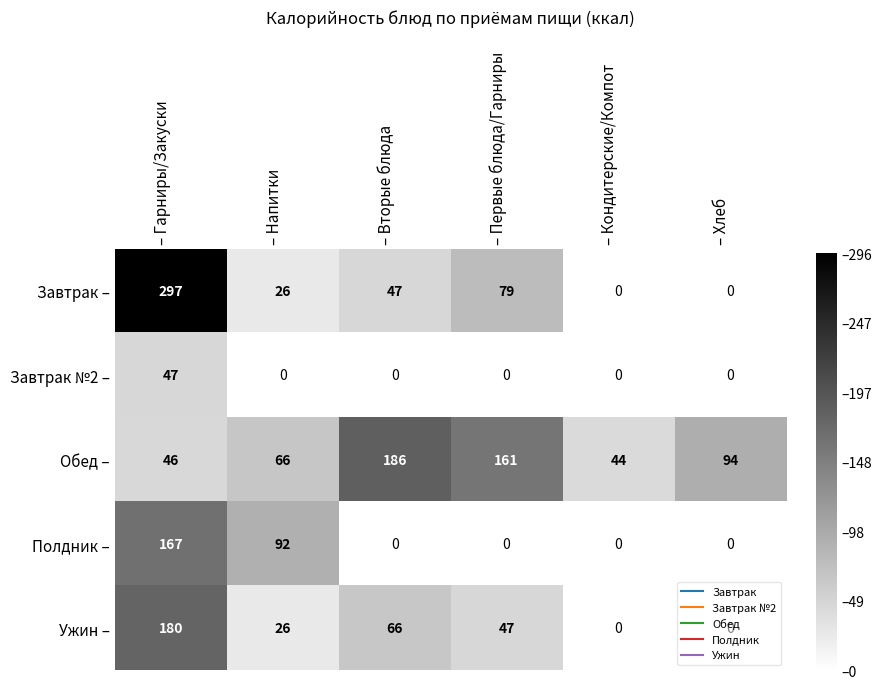

What is the maximum value shown in the chart?

297